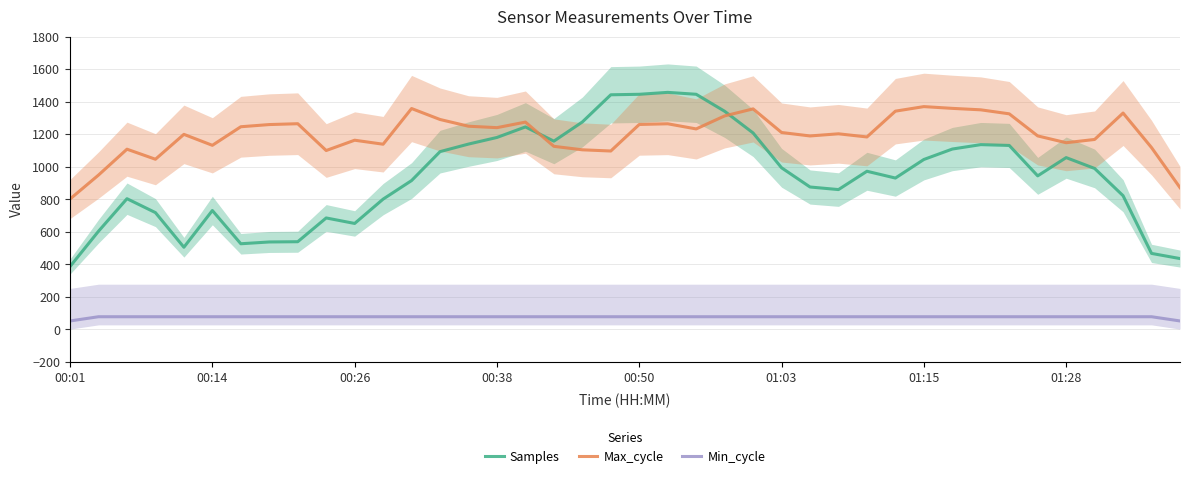

Reading left to right, extract all data points from this chart.

Samples: 386.9	603.7	803.6	718.1	505.2	731.0	526.6	537.6	539.1	685.2	651.4	801.0	915.2	1092.9	1139.4	1180.1	1244.9	1157.4	1275.3	1442.5	1445.5	1457.3	1445.6	1341.2	1207.8	993.7	875.6	859.7	972.3	930.6	1044.7	1108.9	1136.0	1131.0	944.0	1056.3	989.6	822.0	467.2	435.5
Max_cycle: 801.8	949.0	1108.0	1046.2	1199.2	1131.8	1246.0	1259.4	1264.6	1099.8	1163.2	1138.6	1358.0	1290.6	1249.2	1240.4	1274.6	1125.6	1104.2	1096.8	1260.0	1264.2	1232.6	1312.6	1355.8	1210.6	1189.4	1202.6	1183.2	1341.8	1369.8	1359.0	1350.0	1325.4	1189.6	1147.8	1167.8	1330.2	1117.8	871.6
Min_cycle: 52.0	78.0	78.0	78.0	78.0	78.0	78.0	78.0	78.0	78.0	78.0	78.0	78.0	78.0	78.0	78.0	78.0	78.0	78.0	78.0	78.0	78.0	78.0	78.0	78.0	78.0	78.0	78.0	78.0	78.0	78.0	78.0	78.0	78.0	78.0	78.0	78.0	78.0	78.0	52.0